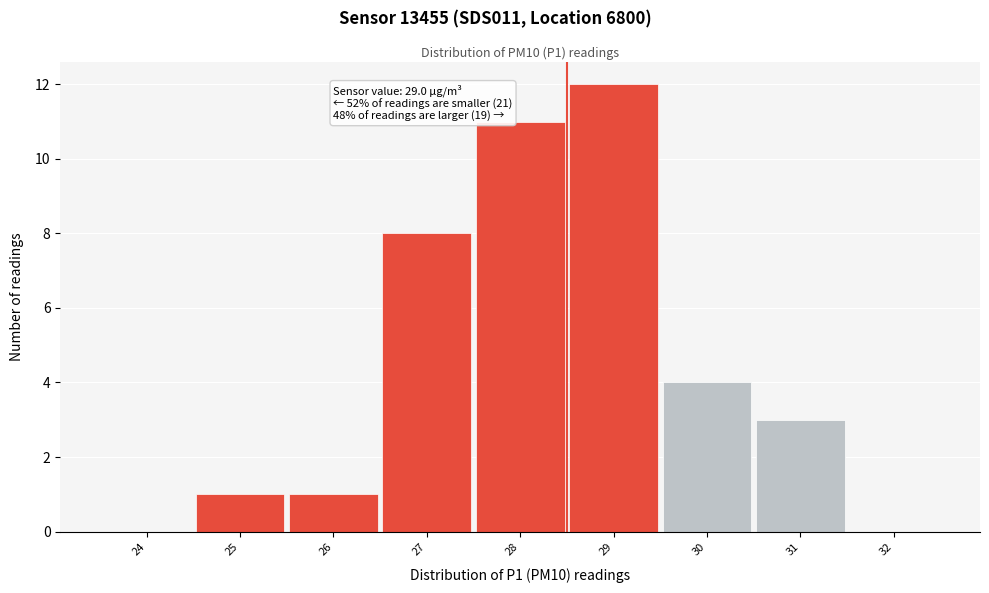

Reading left to right, list all the values displayed in this chart.

24=0	25=1	26=1	27=8	28=11	29=12	30=4	31=3	32=0